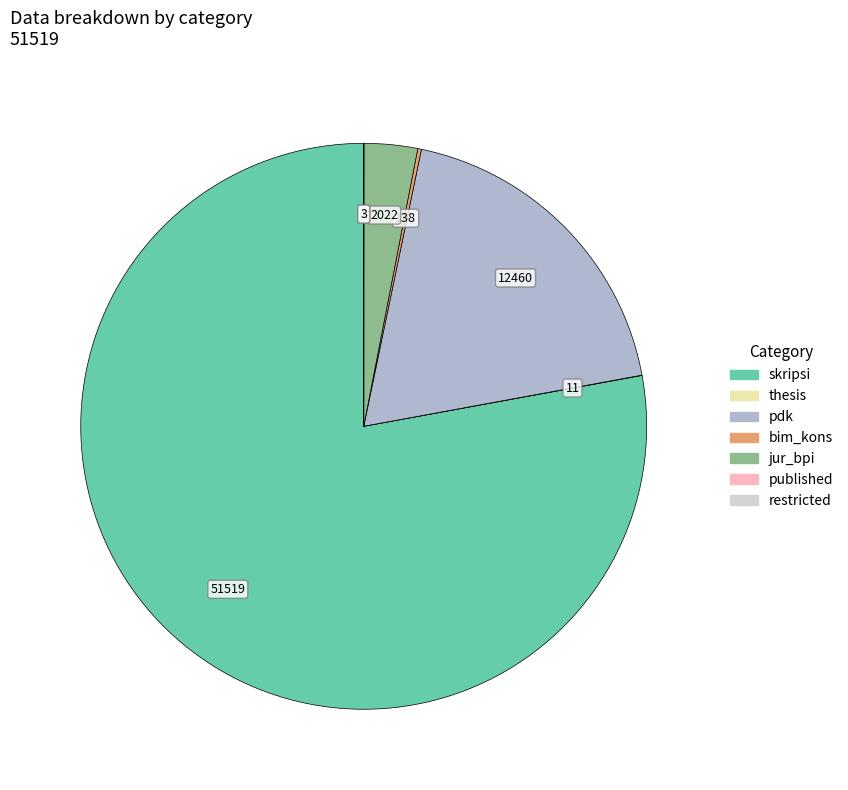

True or false: jur_bpi accounts for 3% of the total.

True